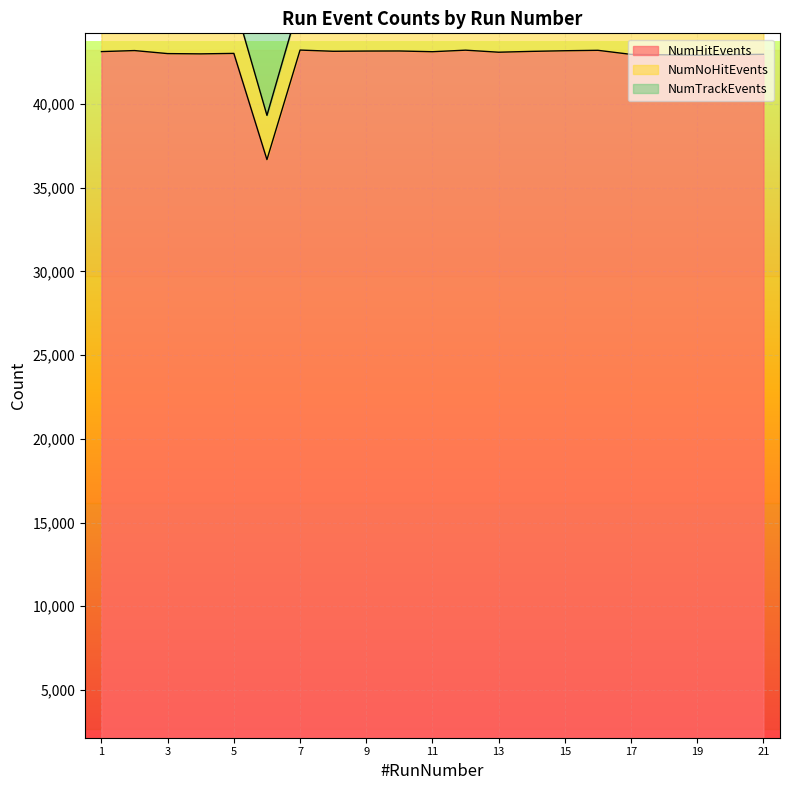

Which series has the widest spread of values?

NumTrackEvents